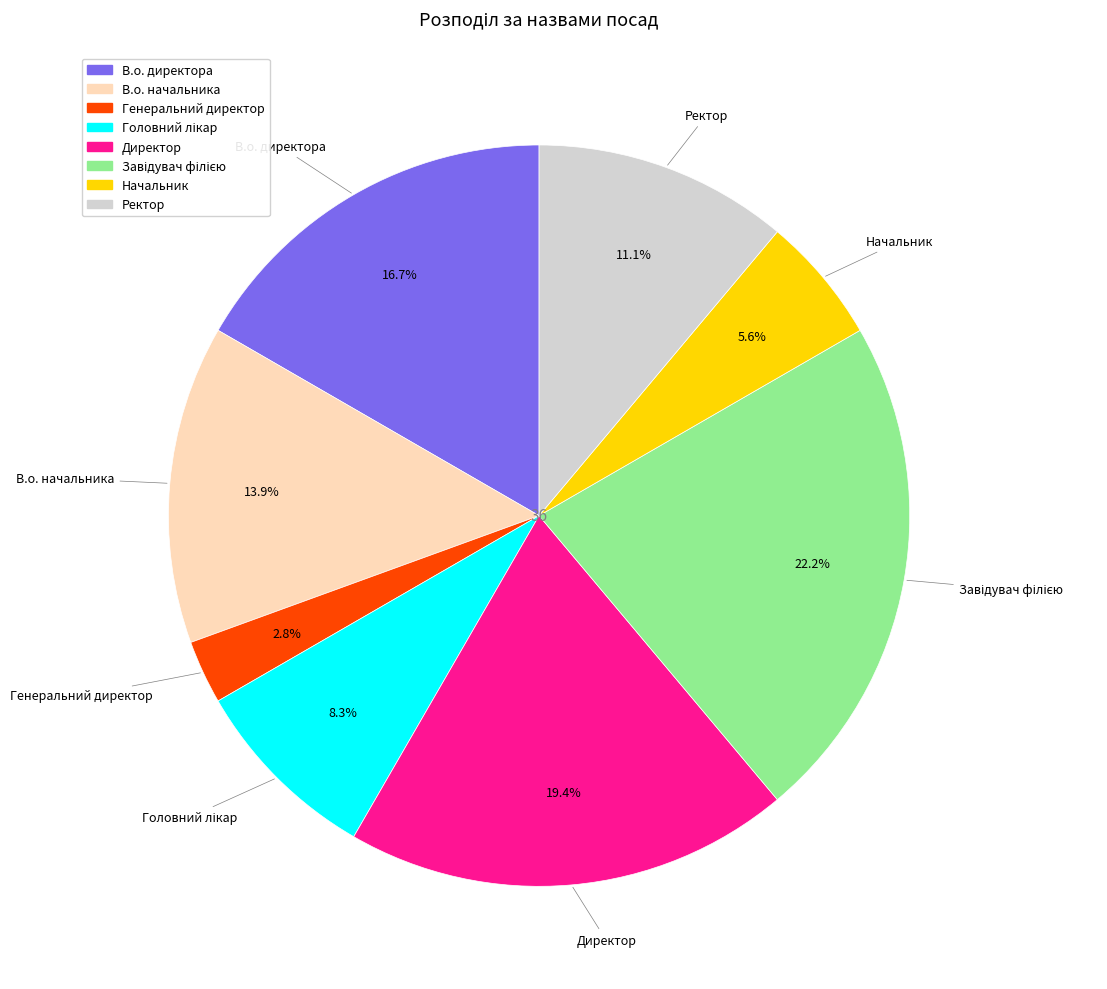

Does Генеральний директор account for over 50% of the chart?

No